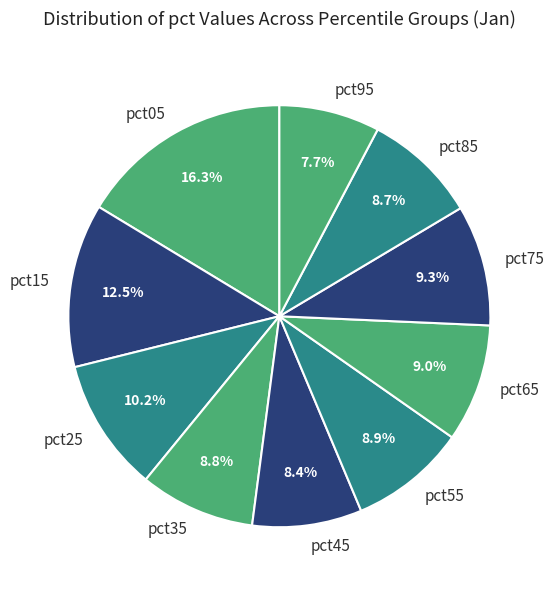

To the nearest percent, what is the combined percentage of pct95 and pct45?

16%